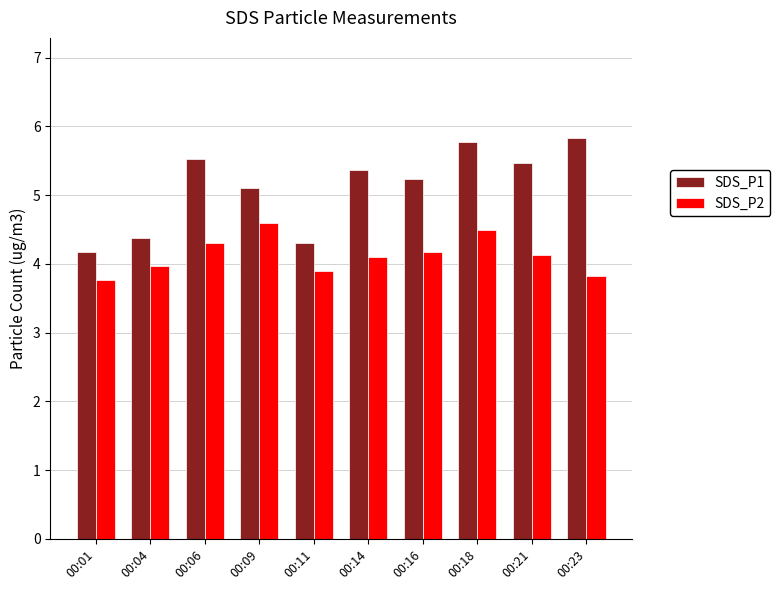

What is the sum of all SDS_P1 values?

51.1